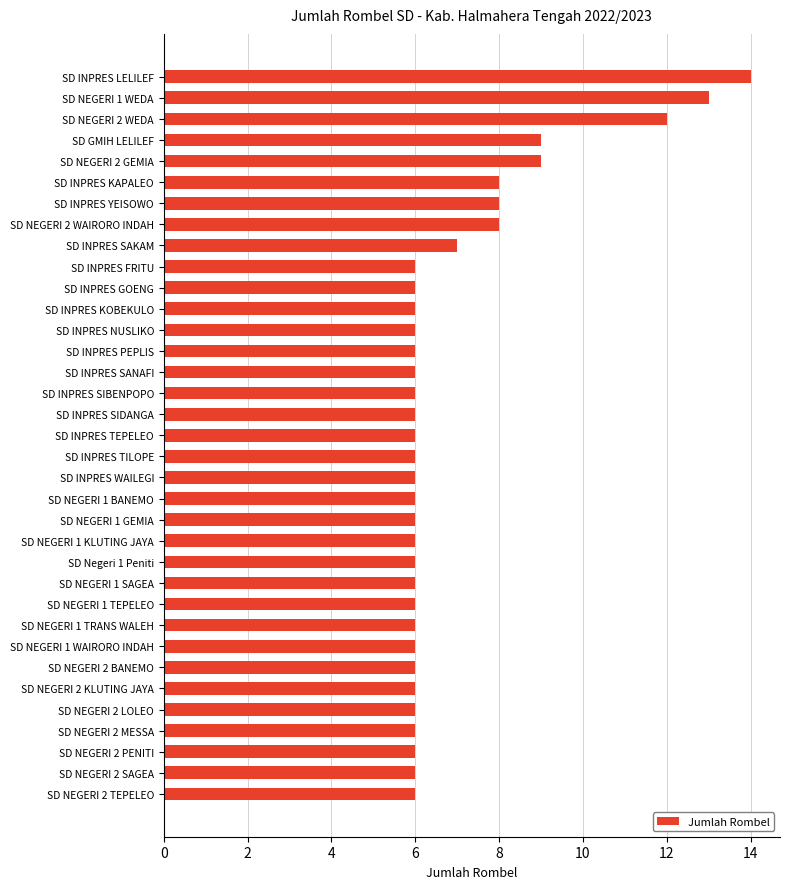

How many bars are there in total?

35